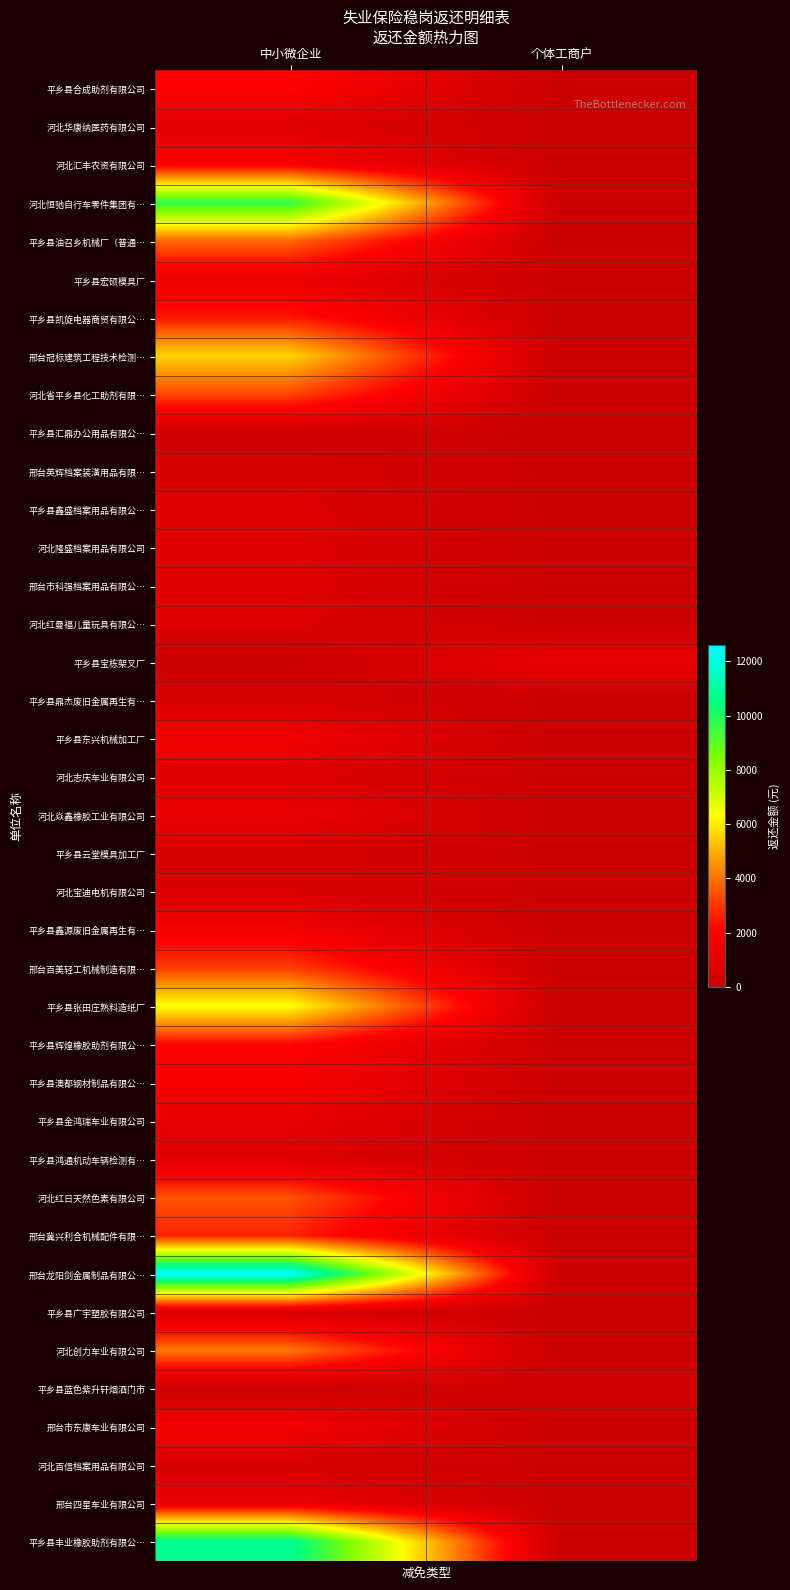

How many distinct data groups are displayed?

39